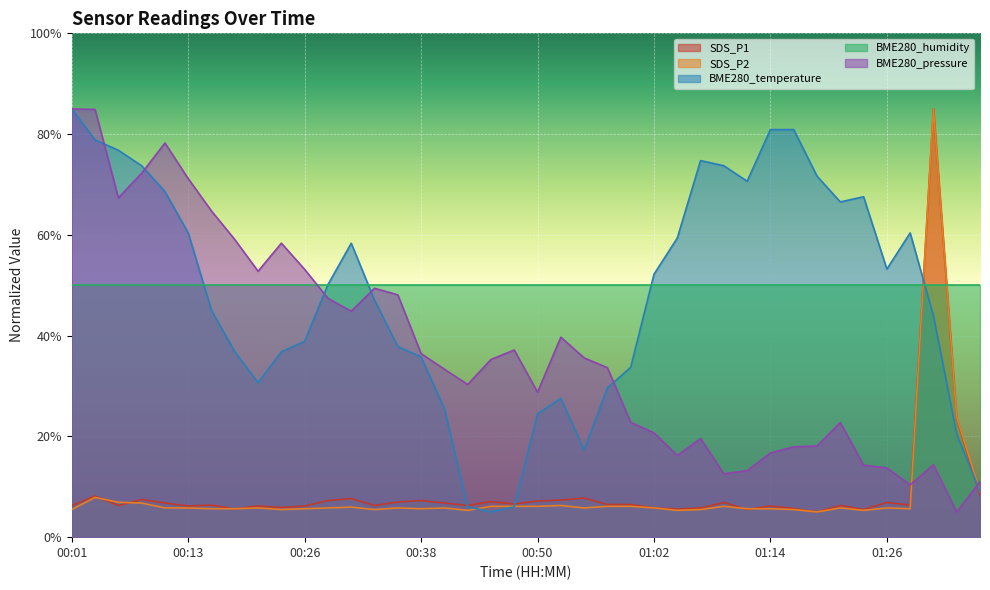

What is the sum of all SDS_P2 values?

334.2